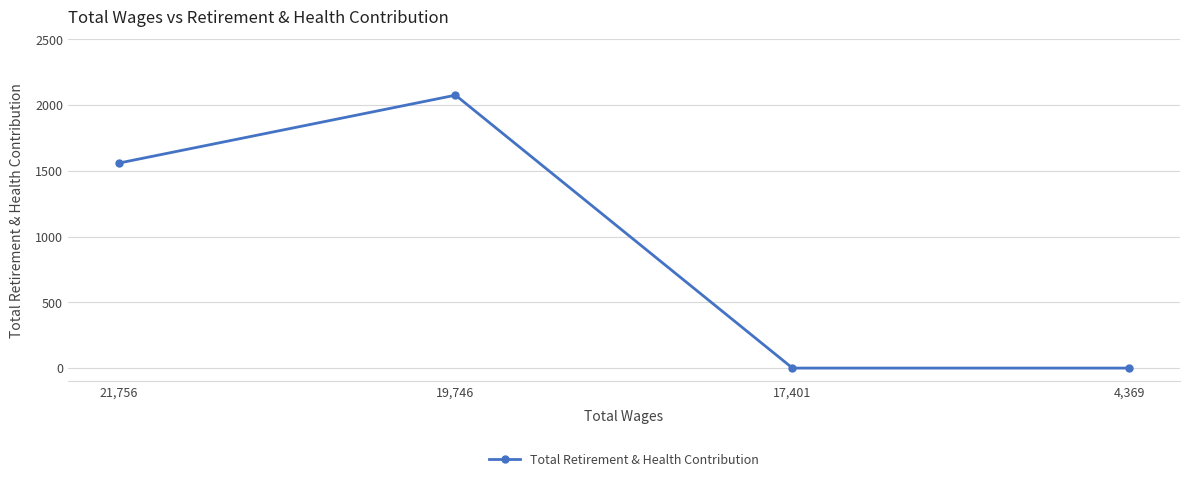

What position from the right is 17,401?

2